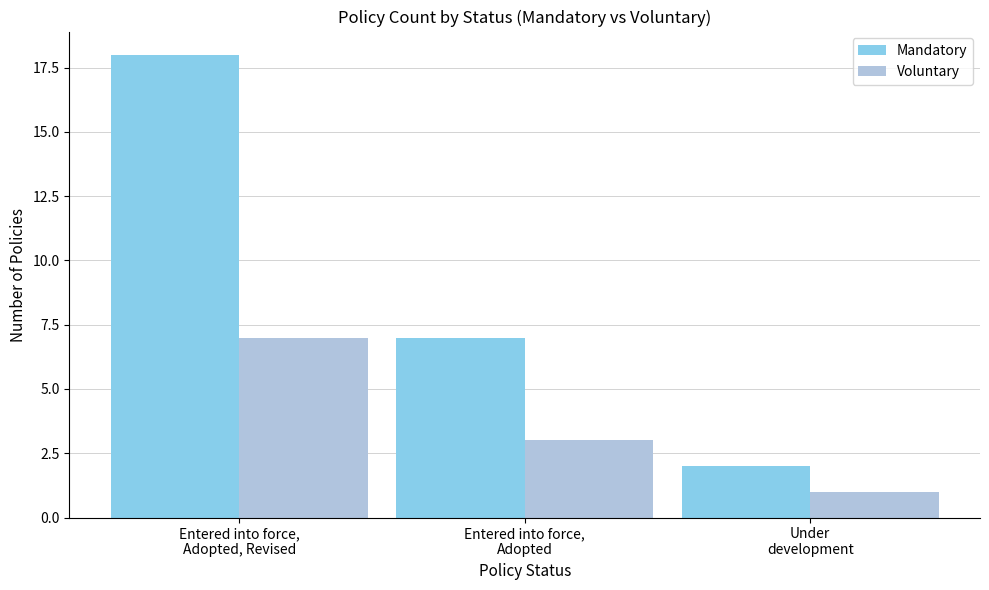

What is the sum of the Mandatory values at Entered into force,
Adopted and Entered into force,
Adopted, Revised?

25